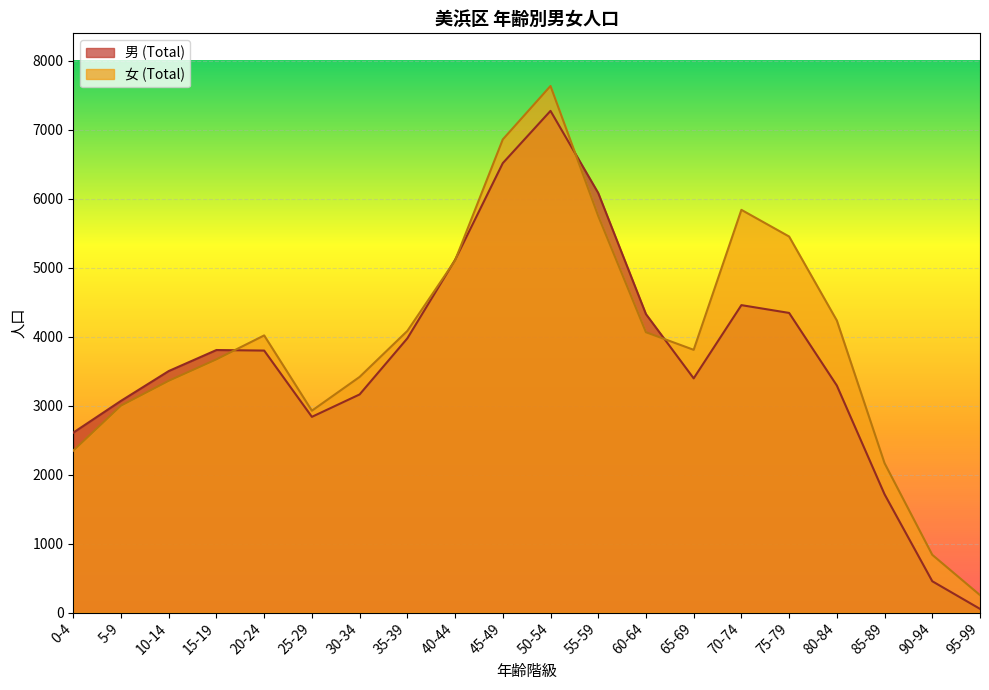

Rank the series by their average value, from lowest to highest.

男 (Total), 女 (Total)